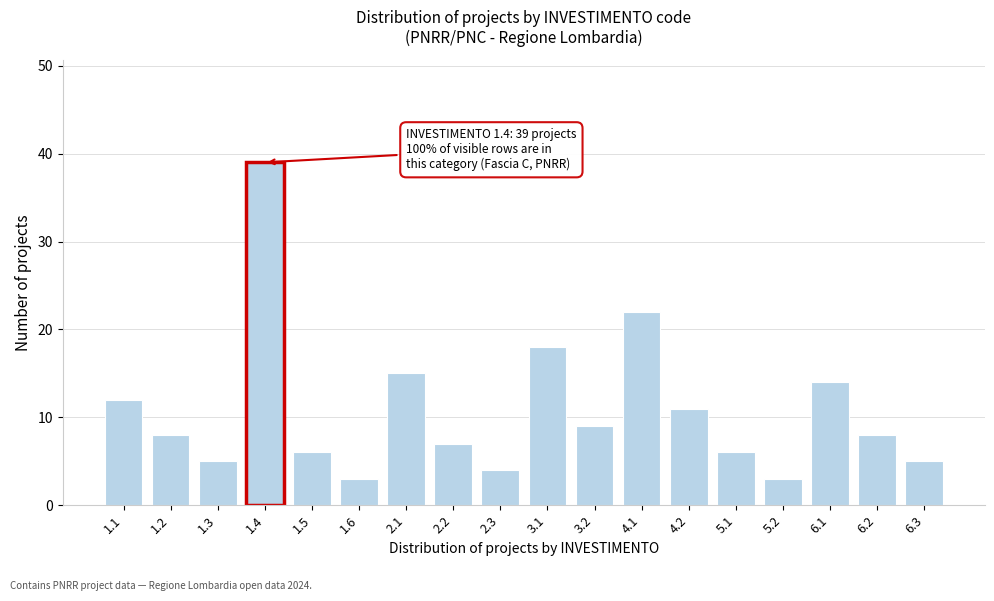

Reading left to right, extract all data points from this chart.

12	8	5	39	6	3	15	7	4	18	9	22	11	6	3	14	8	5